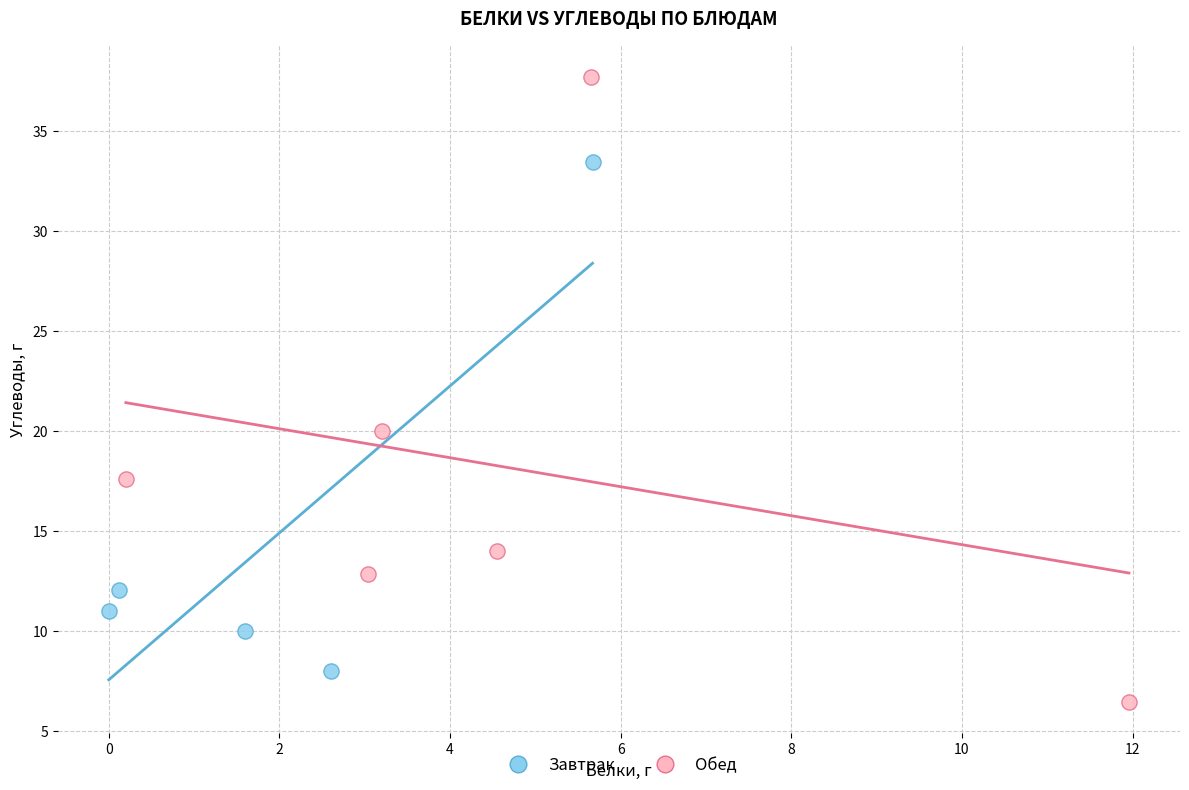

Which series has the widest spread of Y values?

Обед